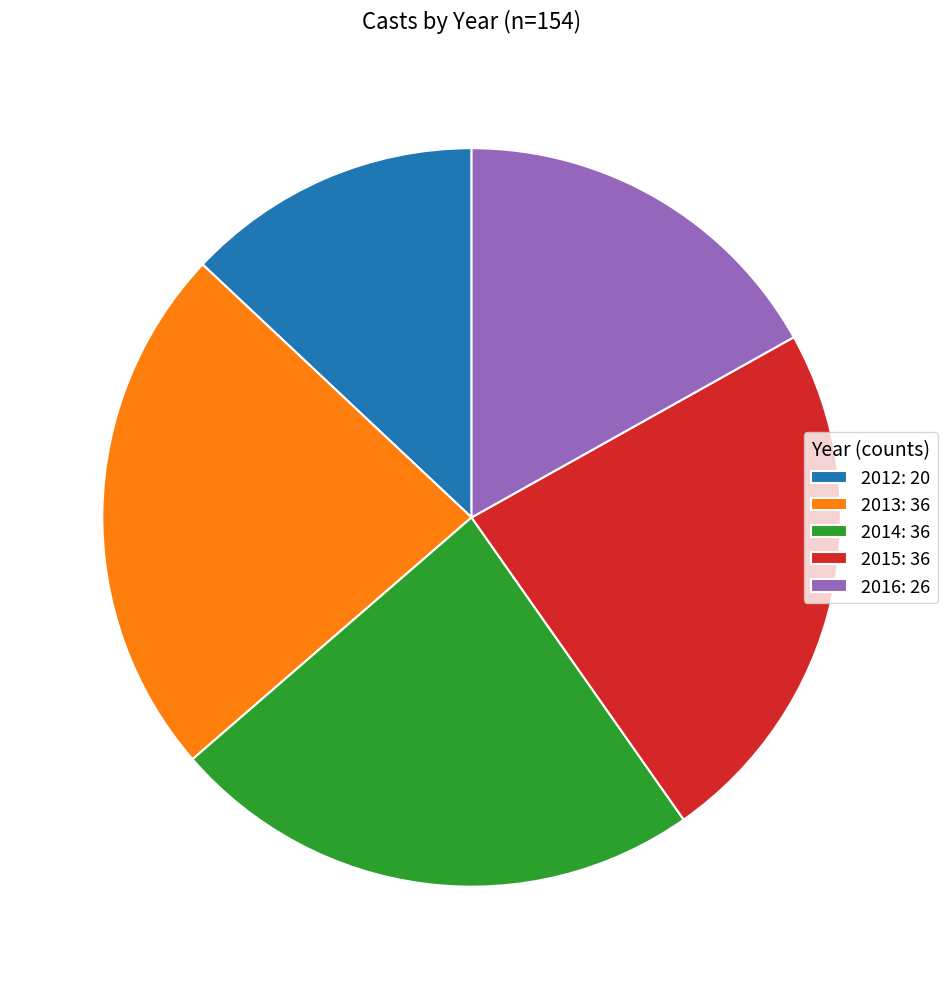

The 2014: 36 slice represents 14% of the pie. True or false?

False